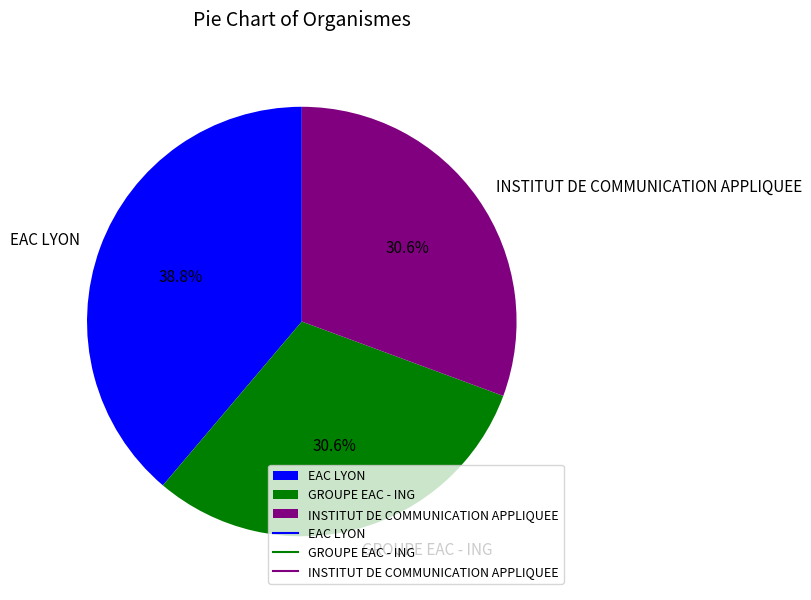

Which has a higher value, GROUPE EAC - ING or EAC LYON?

EAC LYON